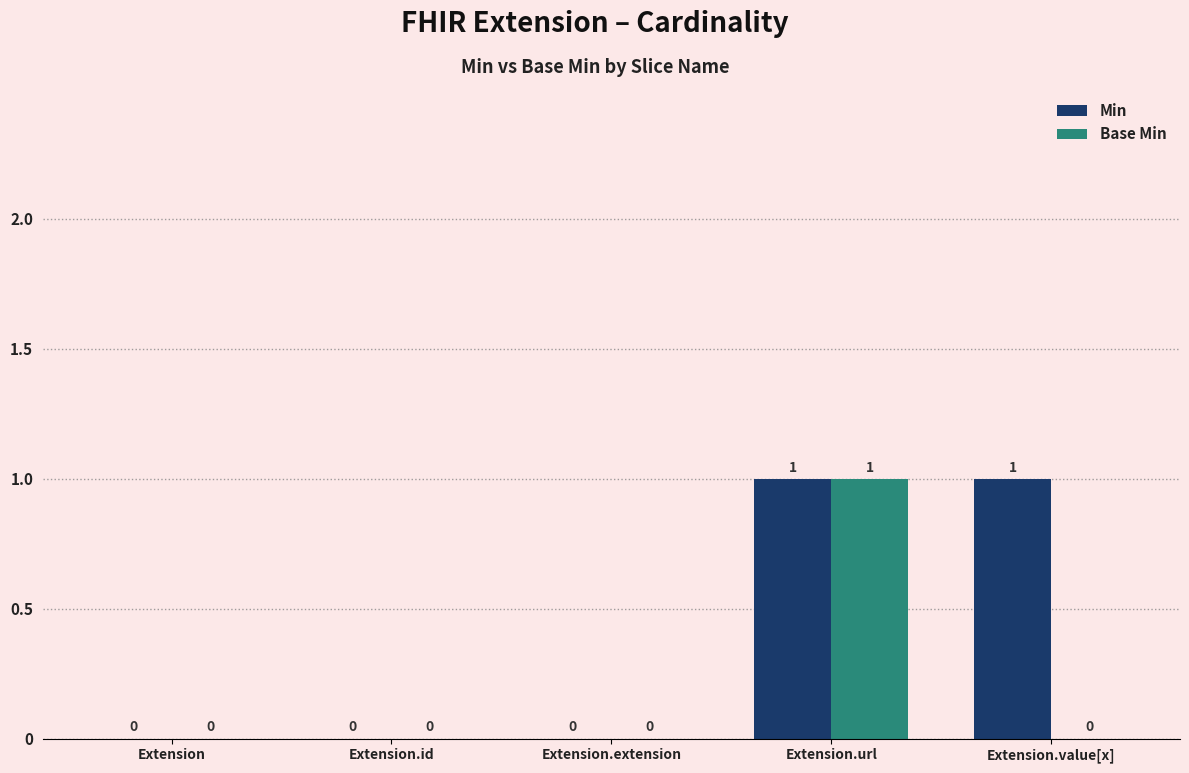

How many groups of bars are there?

5